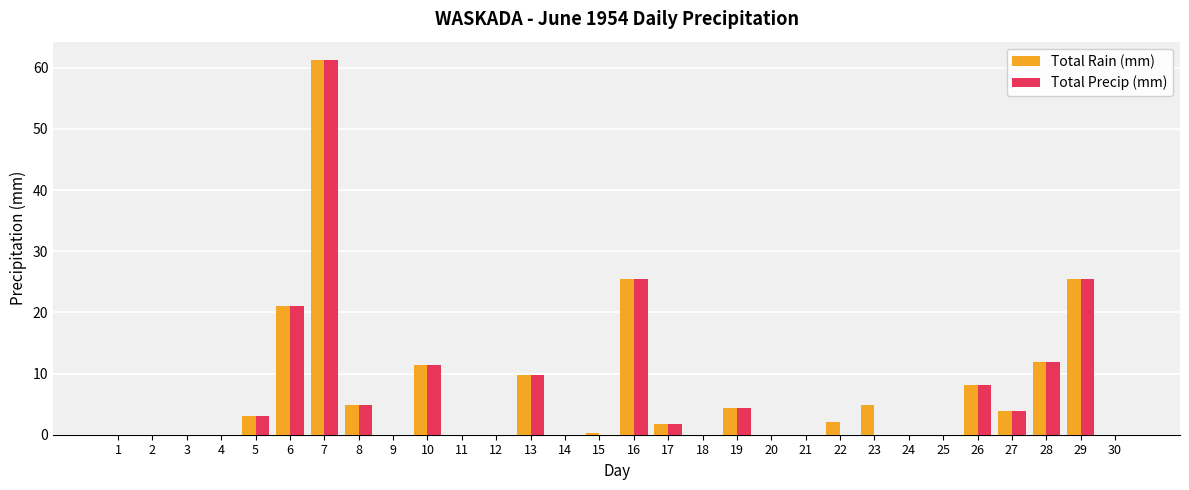

How many categories are shown in the chart?

30